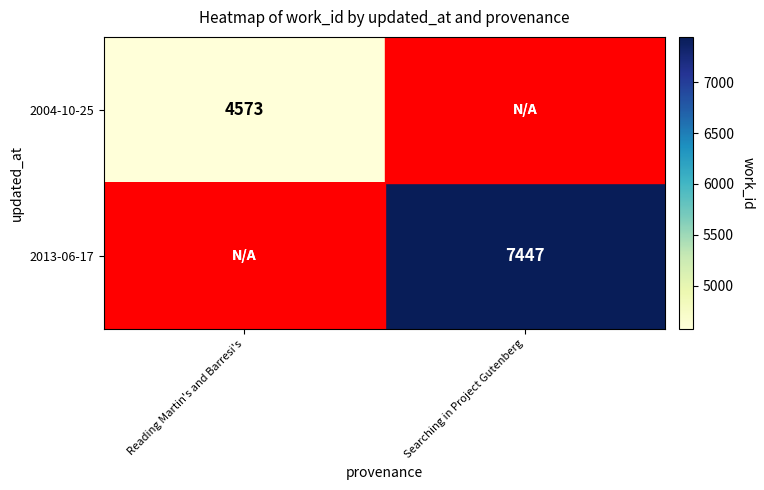

Is it true that 2013-06-17 equals 7447 at Searching in Project Gutenberg?

True